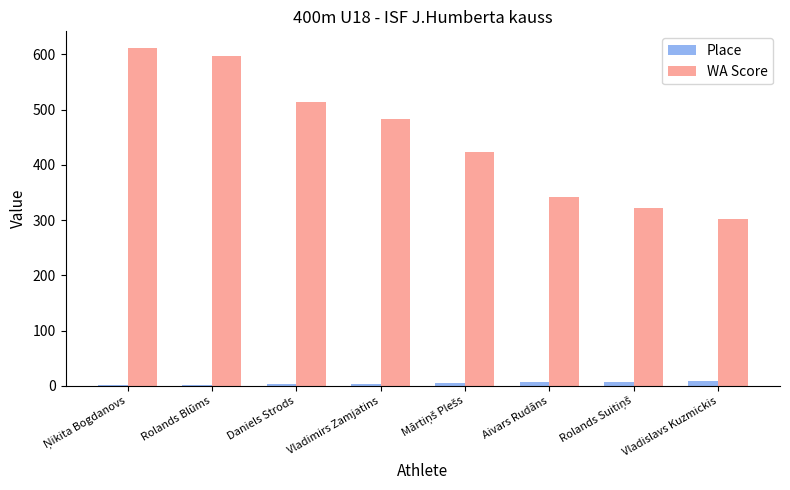

What is the sum of all WA Score values?

3592